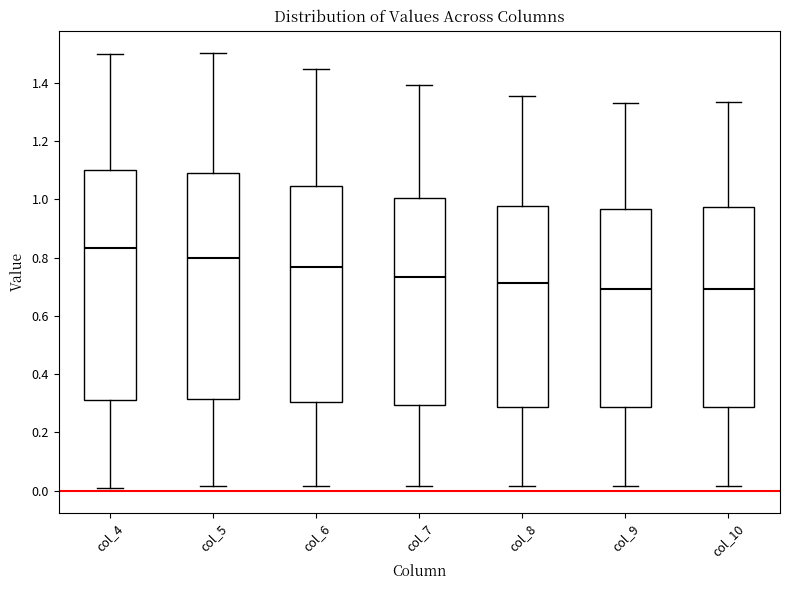

Where is the lower edge of the box for col_5 on the y-axis? The values are not printed on the chart, so give them approximately, as read against the axis.

0.32